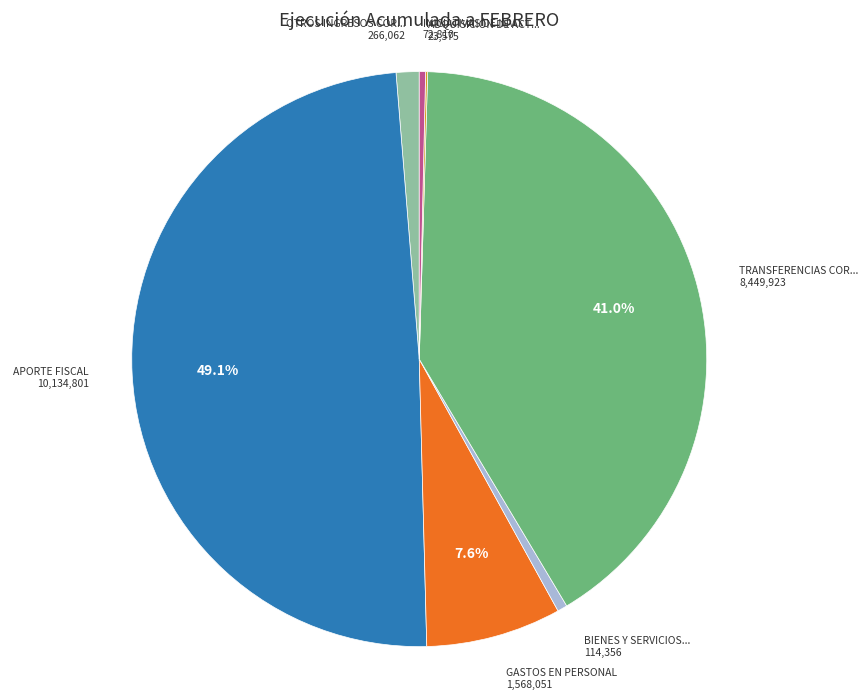

How many slices are in this pie chart?

7